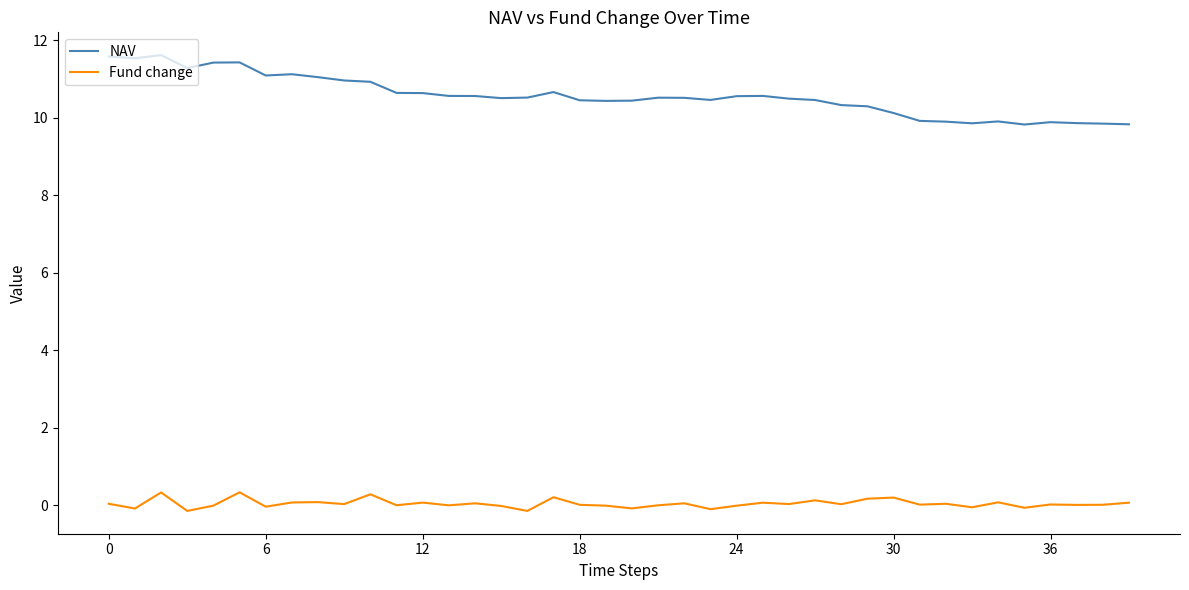

Is this an area chart (filled region under the line)?

No